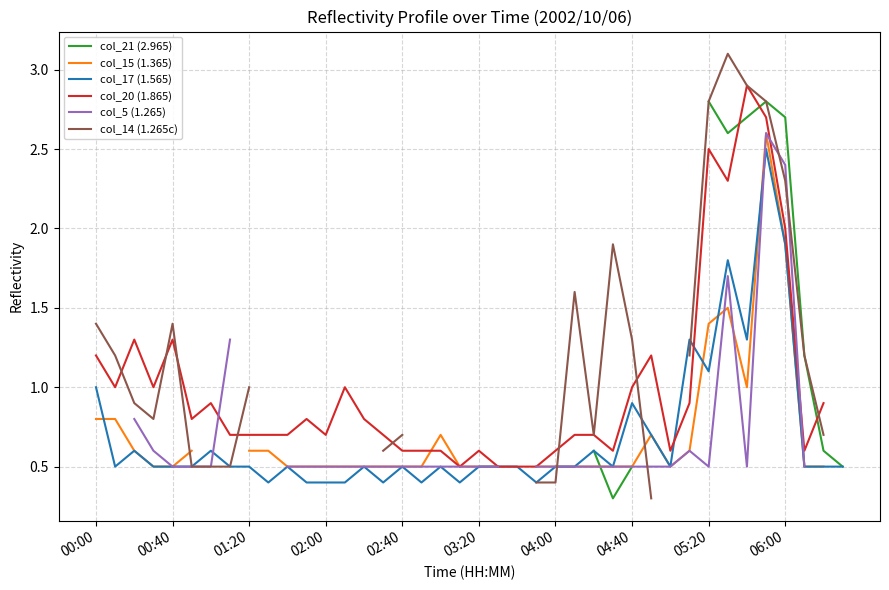

Count the number of data series in this chart.

6